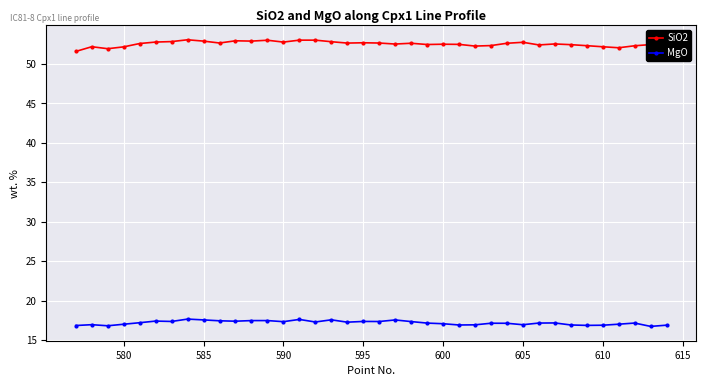

Which series has the largest total across all categories?

SiO2